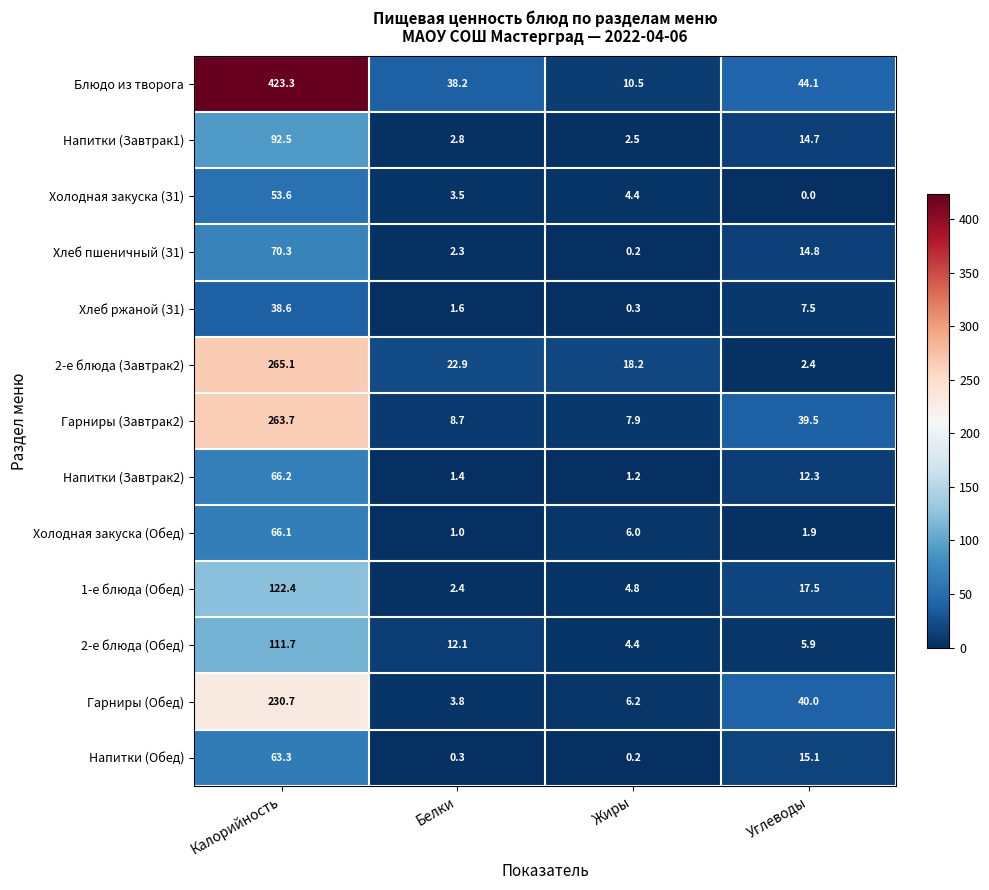

Rank the series by their maximum value, from lowest to highest.

Хлеб ржаной (З1), Холодная закуска (З1), Напитки (Обед), Холодная закуска (Обед), Напитки (Завтрак2), Хлеб пшеничный (З1), Напитки (Завтрак1), 2-е блюда (Обед), 1-е блюда (Обед), Гарниры (Обед), Гарниры (Завтрак2), 2-е блюда (Завтрак2), Блюдо из творога